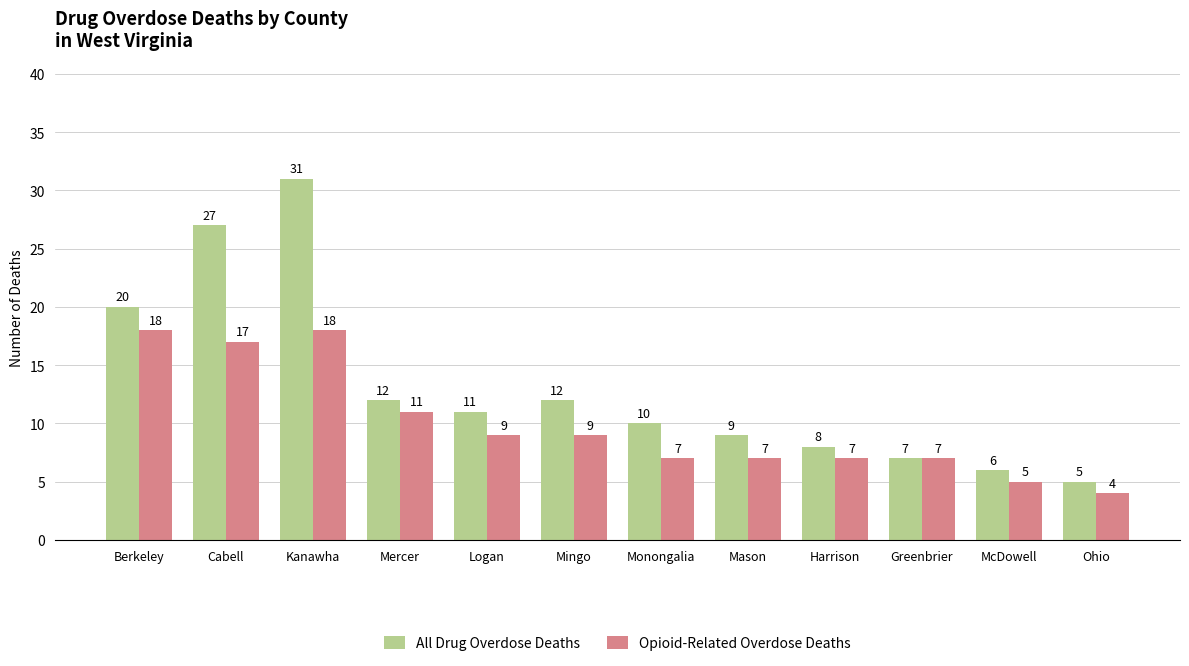

What is the difference between the maximum and minimum values in the Opioid-Related Overdose Deaths series?

14